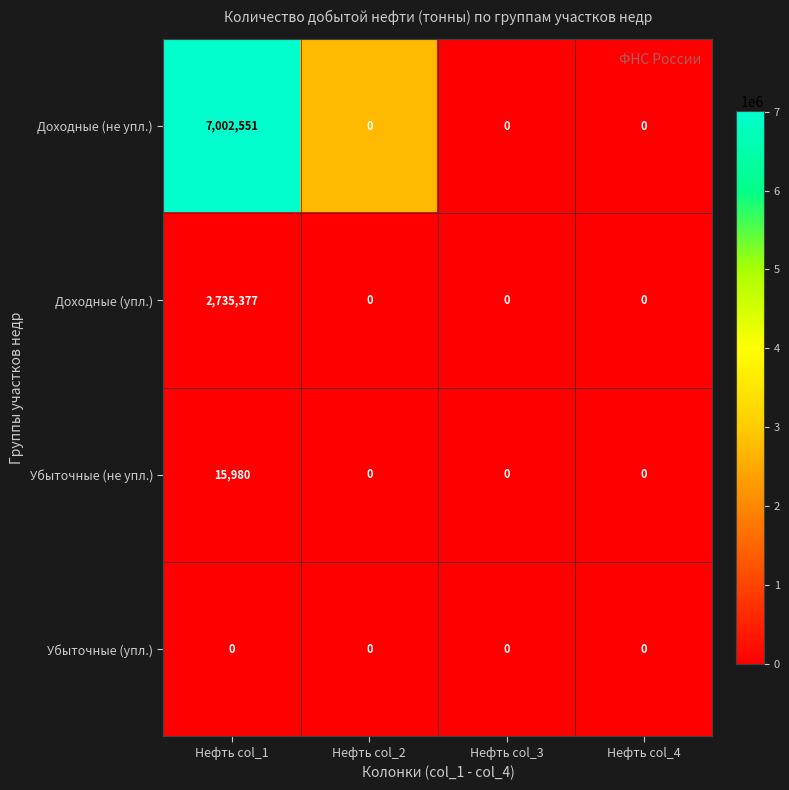

What is the sum of the Доходные (упл.) values at Нефть col_2 and Нефть col_1?

2735377